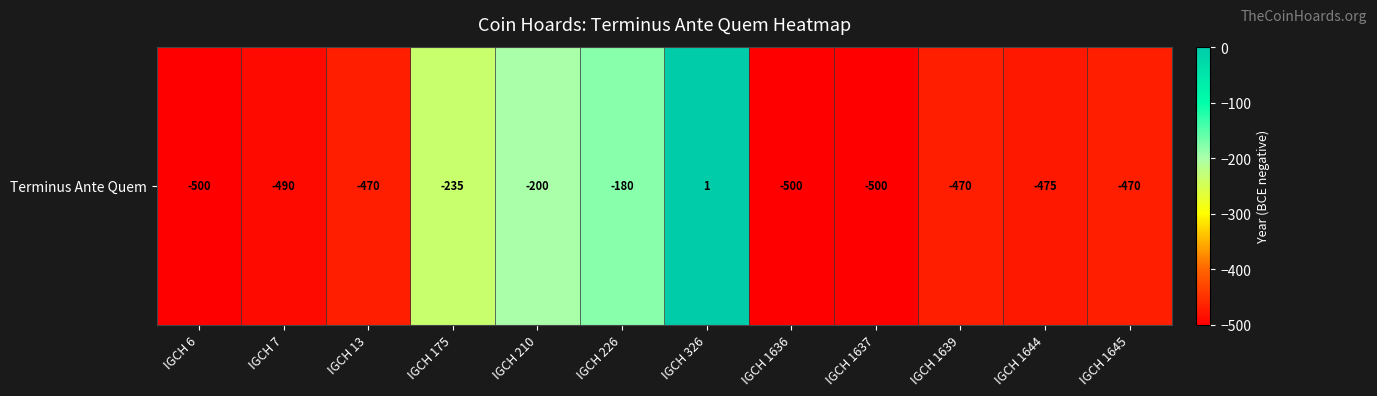

The chart shows a value of -470 at IGCH 1639. True or false?

True